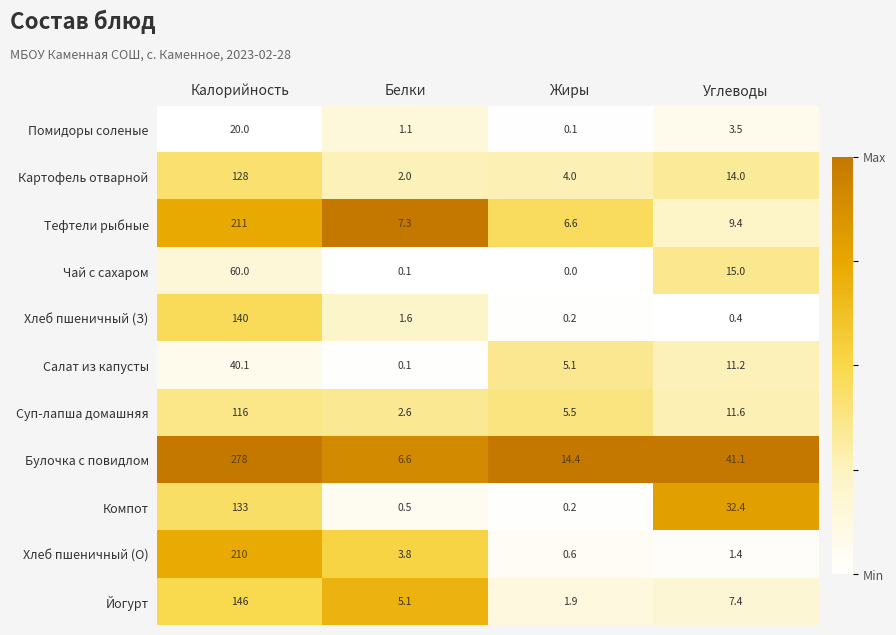

True or false: Картофель отварной has a value of 4.0 at Жиры.

True